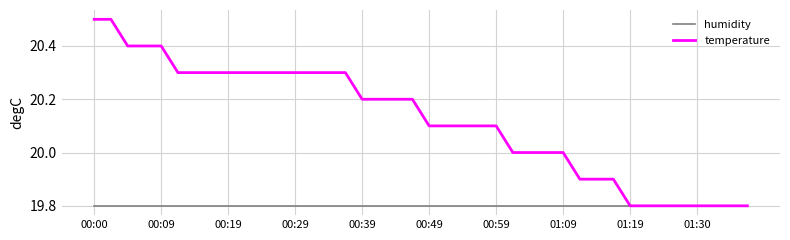

Which series has the largest total across all categories?

temperature